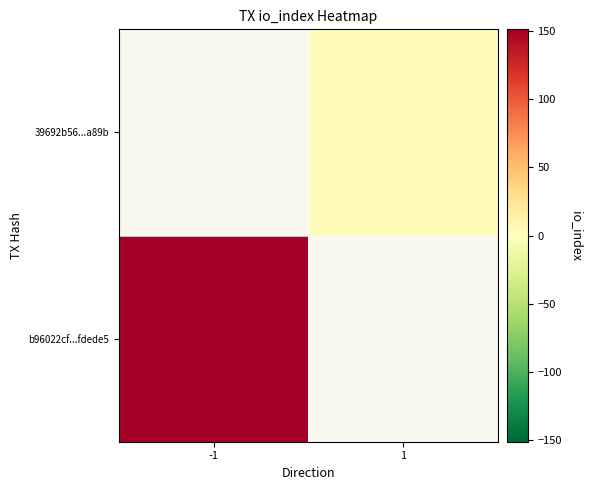

Which series has the widest spread of values?

b96022cf...fdede5